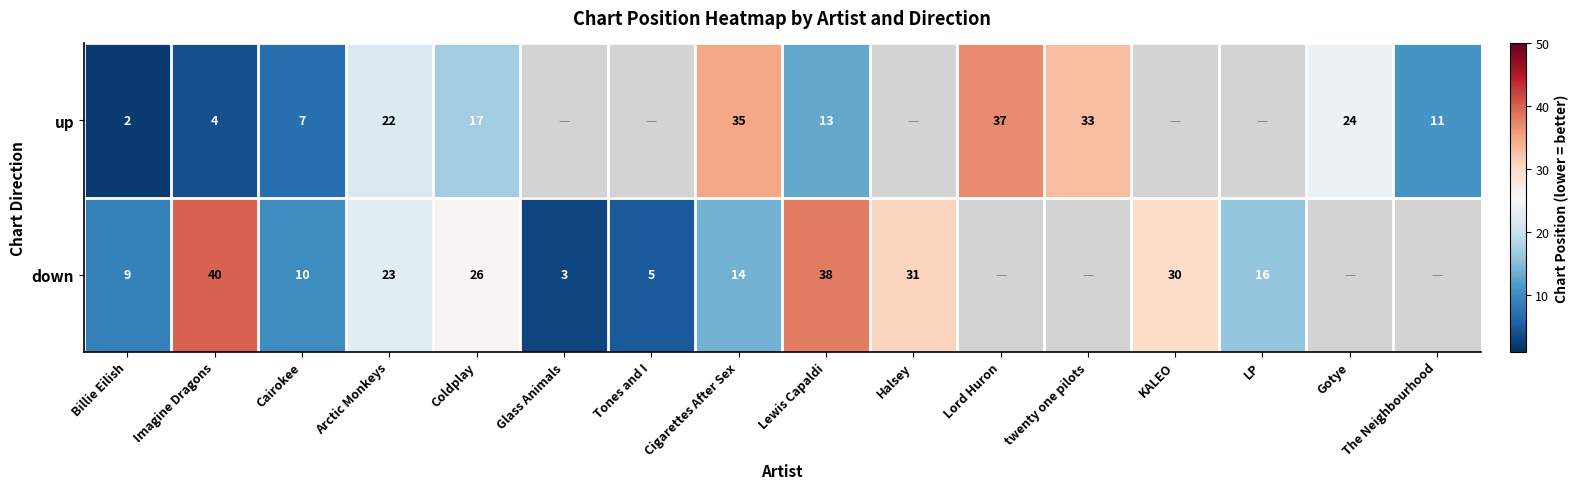

How many series are shown in this chart?

2